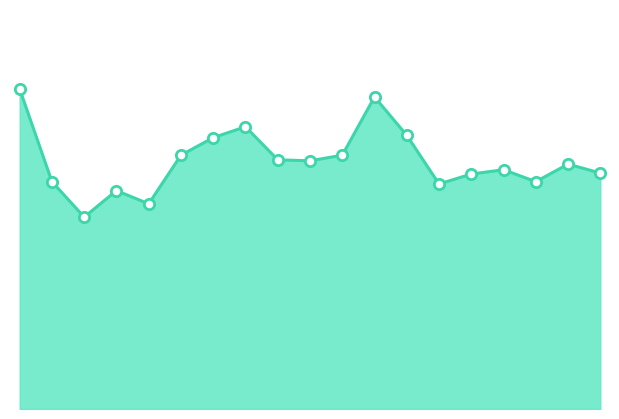

How many lines are shown in the chart?

1